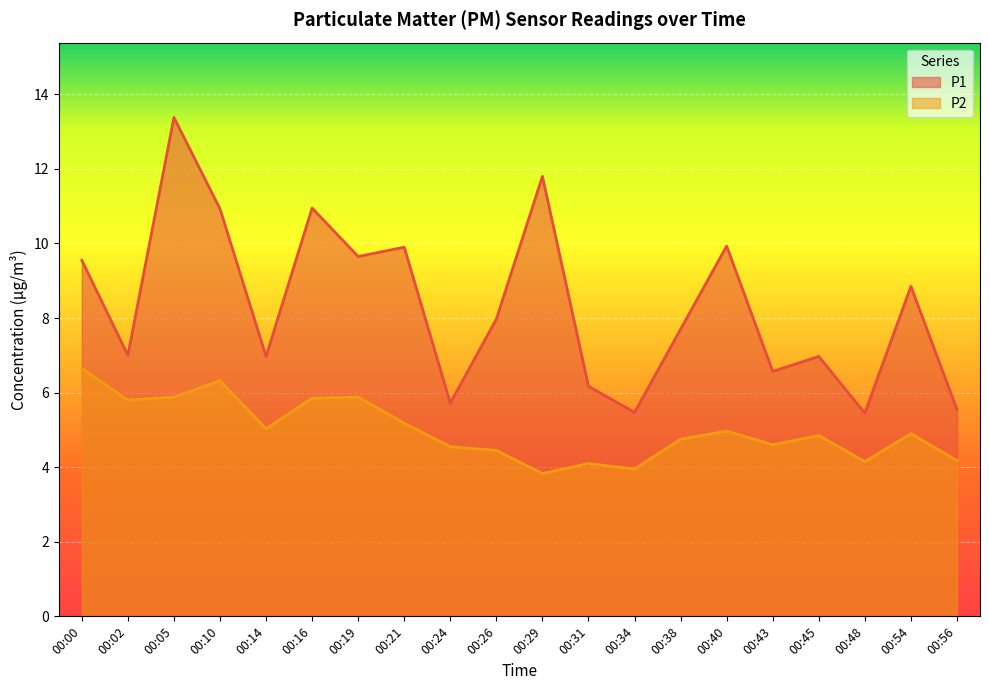

Reading right to left, what are all the values shown in this chart?

P1: 5.5	8.8	5.5	7.0	6.6	9.9	7.7	5.5	6.2	11.8	8.0	5.7	9.9	9.7	10.9	7.0	10.9	13.4	7.0	9.6
P2: 4.2	4.9	4.2	4.8	4.6	5.0	4.8	4.0	4.1	3.8	4.5	4.5	5.2	5.9	5.8	5.0	6.3	5.9	5.8	6.7